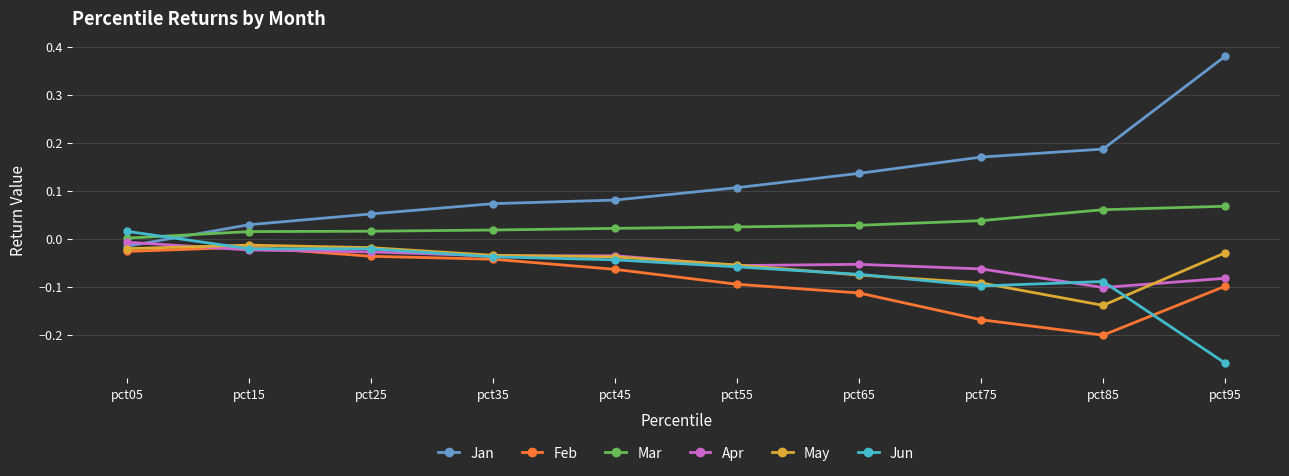

How many data points in Jan are above 0?

9